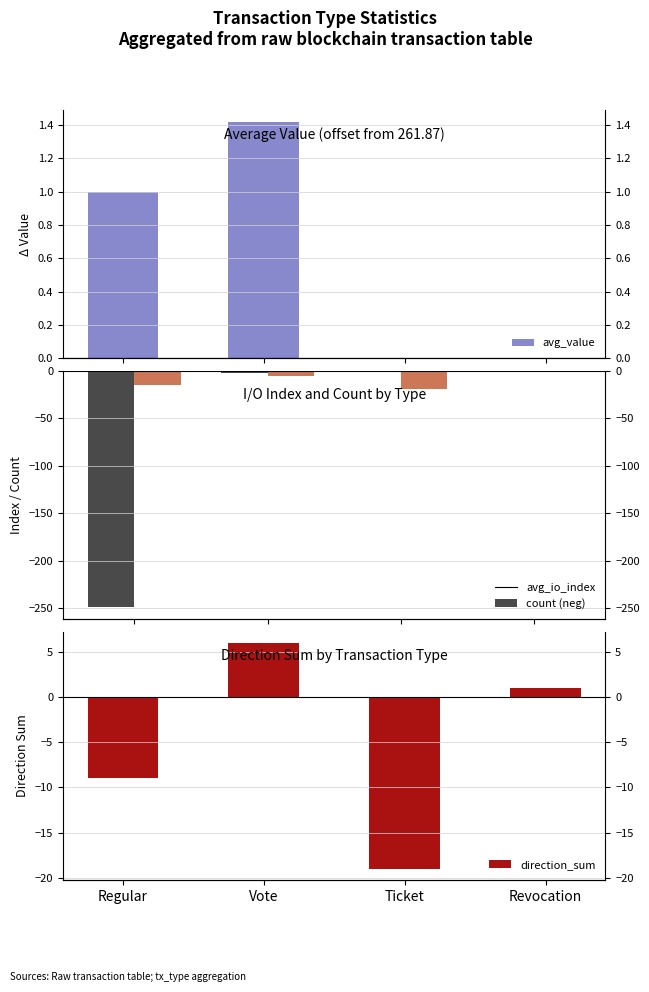

What is the total value across all series at Ticket?

-38.0